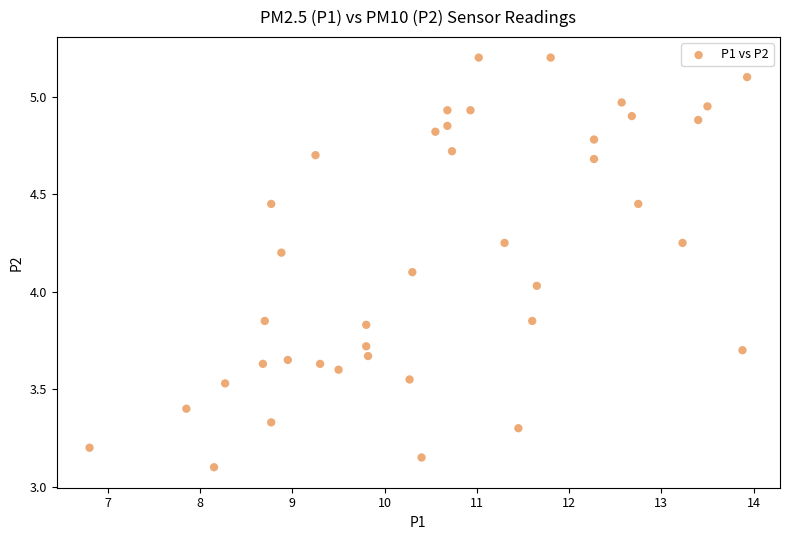

What is the range of Y values (max minus min)?

2.1